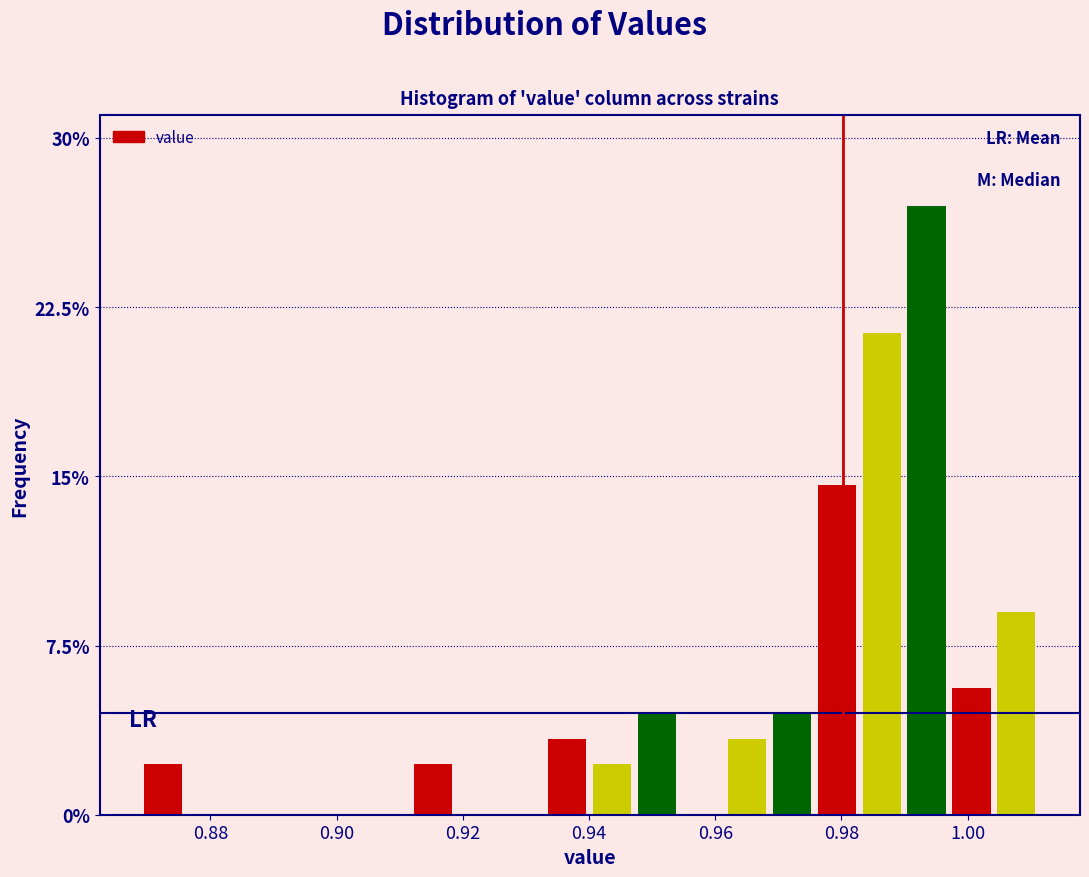

Around what value on the x-axis is the tallest bar? Give the approximate position of its centre, as read against the axis.

0.994